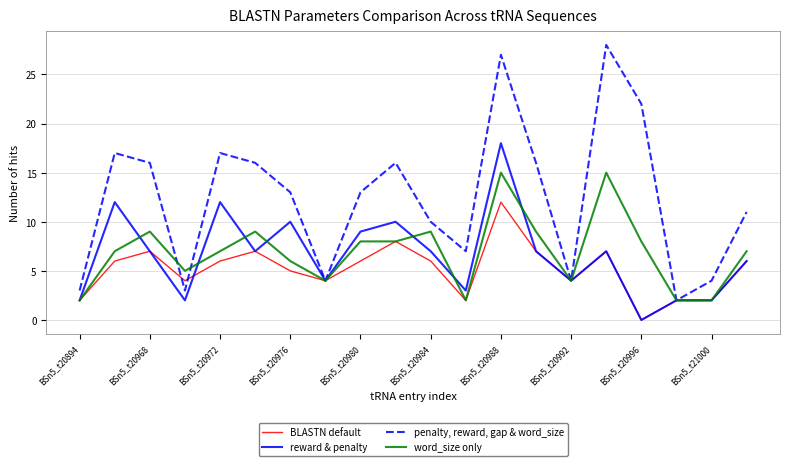

Rank the series by their maximum value, from lowest to highest.

BLASTN default, word_size only, reward & penalty, penalty, reward, gap & word_size